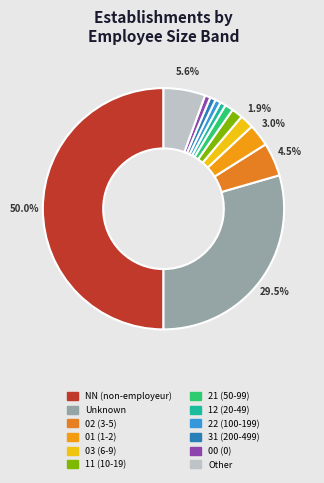

Count the number of slices in the pie.

12